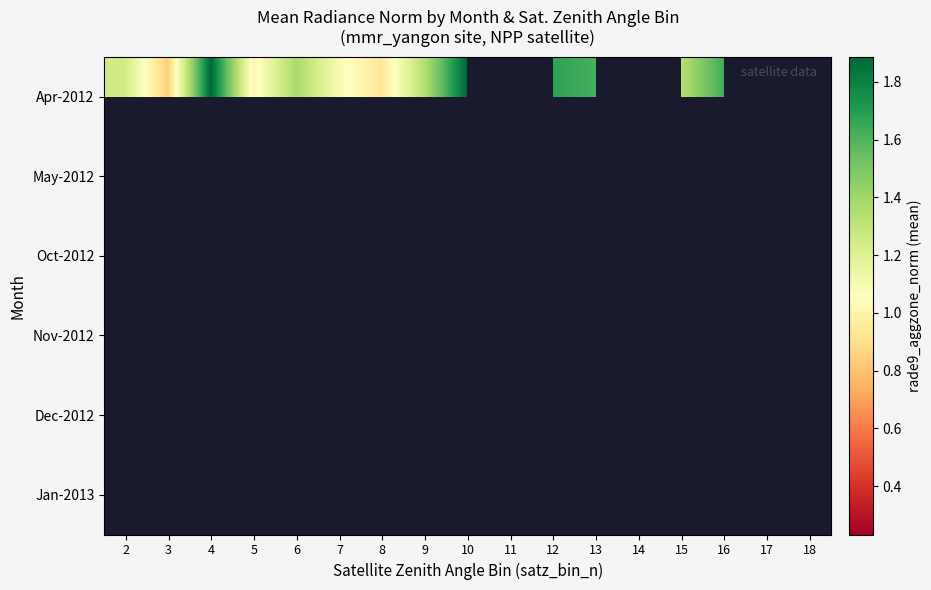

Which has a higher value, 17 or 10?

10